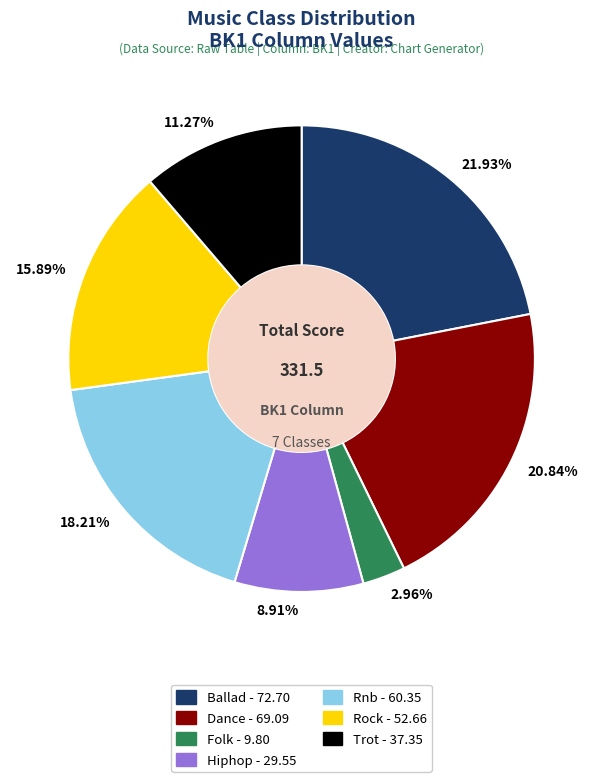

Combined, do 8.91% and 11.27% account for over 50%?

No